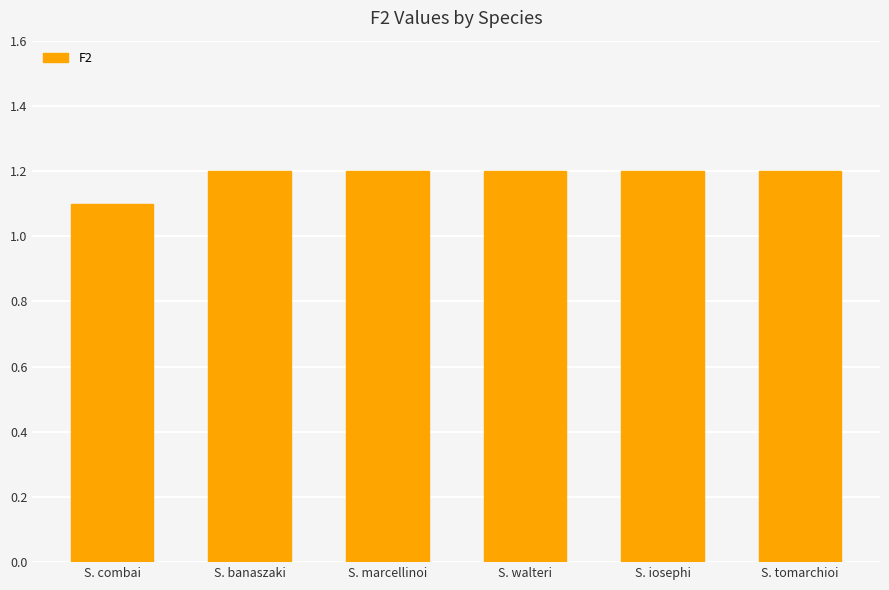

Reading left to right, what are all the values shown in this chart?

S. combai=1.1	S. banaszaki=1.2	S. marcellinoi=1.2	S. walteri=1.2	S. iosephi=1.2	S. tomarchioi=1.2